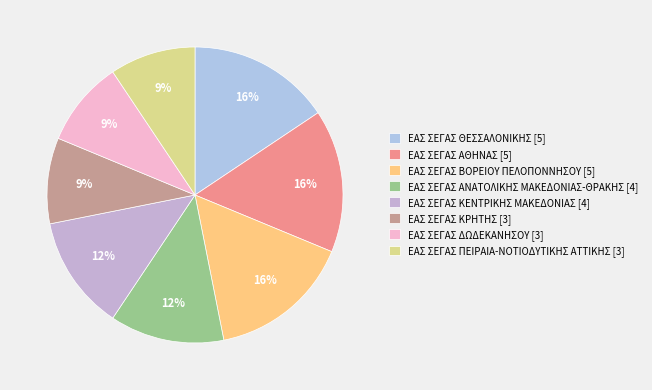

Rank the categories by value from highest to lowest.

ΕΑΣ ΣΕΓΑΣ ΘΕΣΣΑΛΟΝΙΚΗΣ, ΕΑΣ ΣΕΓΑΣ ΑΘΗΝΑΣ, ΕΑΣ ΣΕΓΑΣ ΒΟΡΕΙΟΥ ΠΕΛΟΠΟΝΝΗΣΟΥ, ΕΑΣ ΣΕΓΑΣ ΑΝΑΤΟΛΙΚΗΣ ΜΑΚΕΔΟΝΙΑΣ-ΘΡΑΚΗΣ, ΕΑΣ ΣΕΓΑΣ ΚΕΝΤΡΙΚΗΣ ΜΑΚΕΔΟΝΙΑΣ, ΕΑΣ ΣΕΓΑΣ ΚΡΗΤΗΣ, ΕΑΣ ΣΕΓΑΣ ΔΩΔΕΚΑΝΗΣΟΥ, ΕΑΣ ΣΕΓΑΣ ΠΕΙΡΑΙΑ-ΝΟΤΙΟΔΥΤΙΚΗΣ ΑΤΤΙΚΗΣ